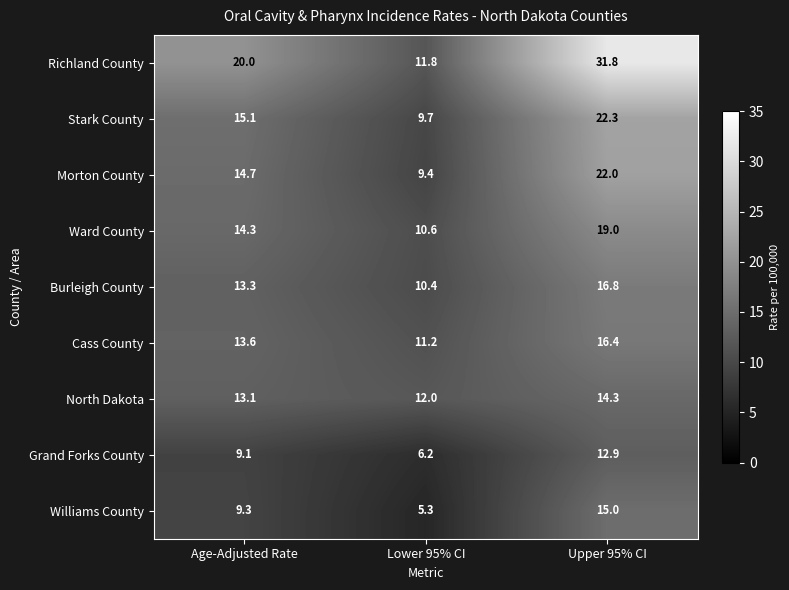

What is the spread (max minus min) of values at Age-Adjusted Rate?

10.9